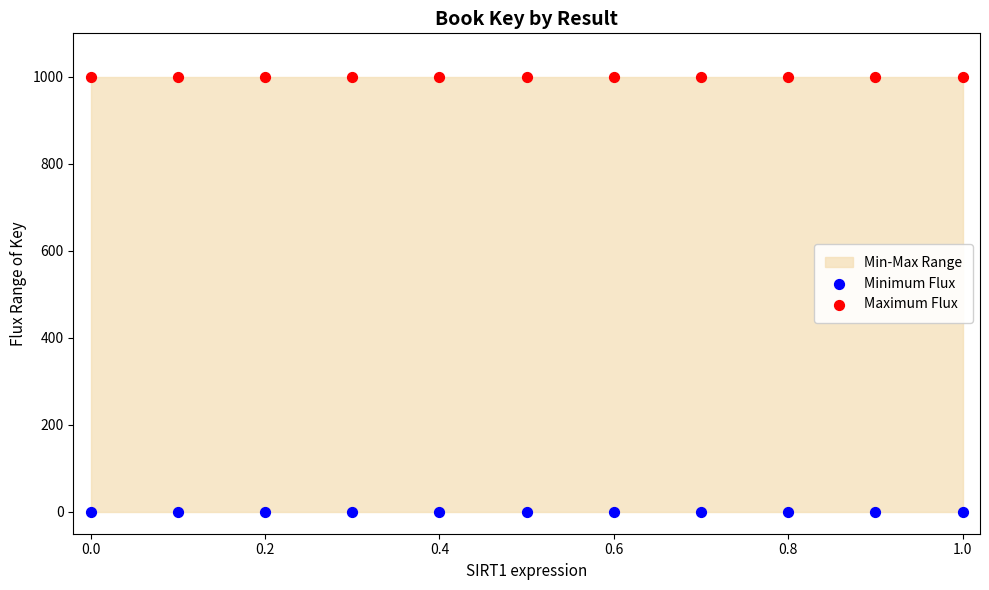

Which series reaches the maximum Y coordinate?

Maximum Flux